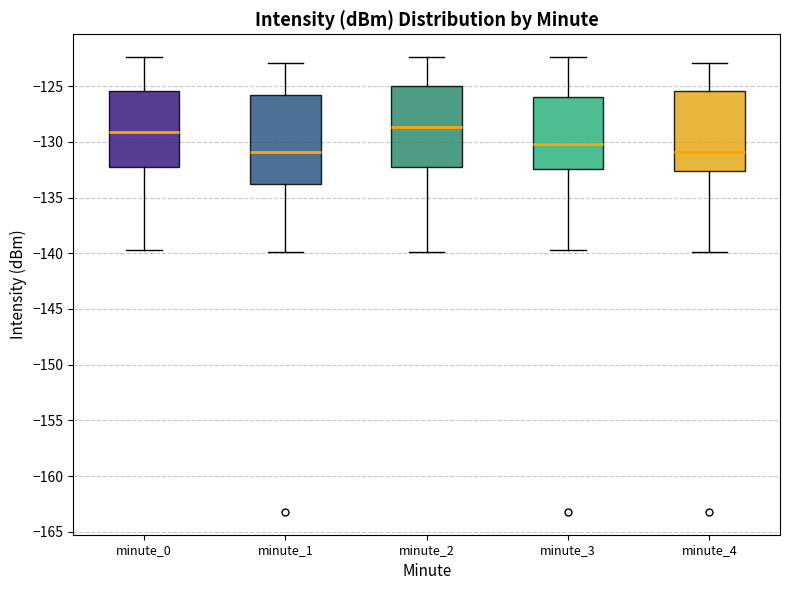

Where does the lower whisker of the box for minute_3 end on the y-axis? The values are not printed on the chart, so give them approximately, as read against the axis.

-139.5